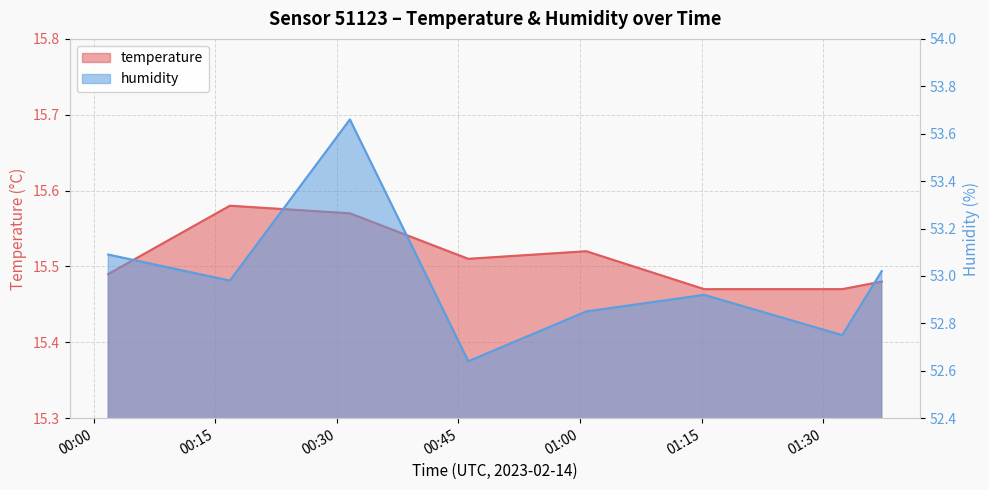

True or false: humidity and temperature cross at least once.

False